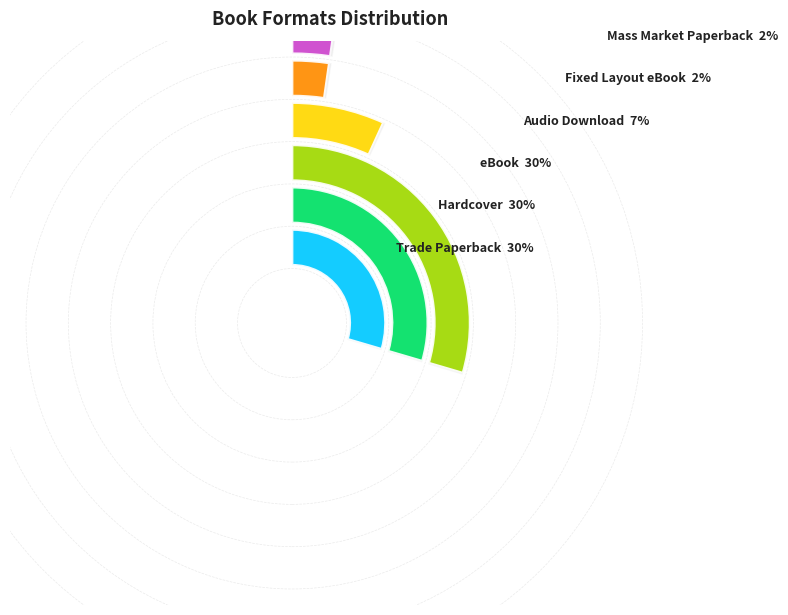

How many slices are in this pie chart?

6